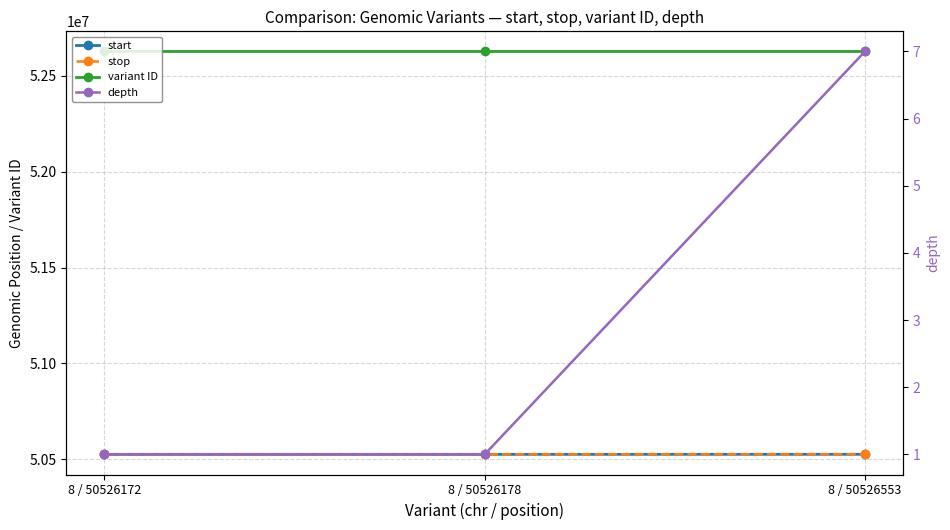

How many data points in depth are above 1?

1